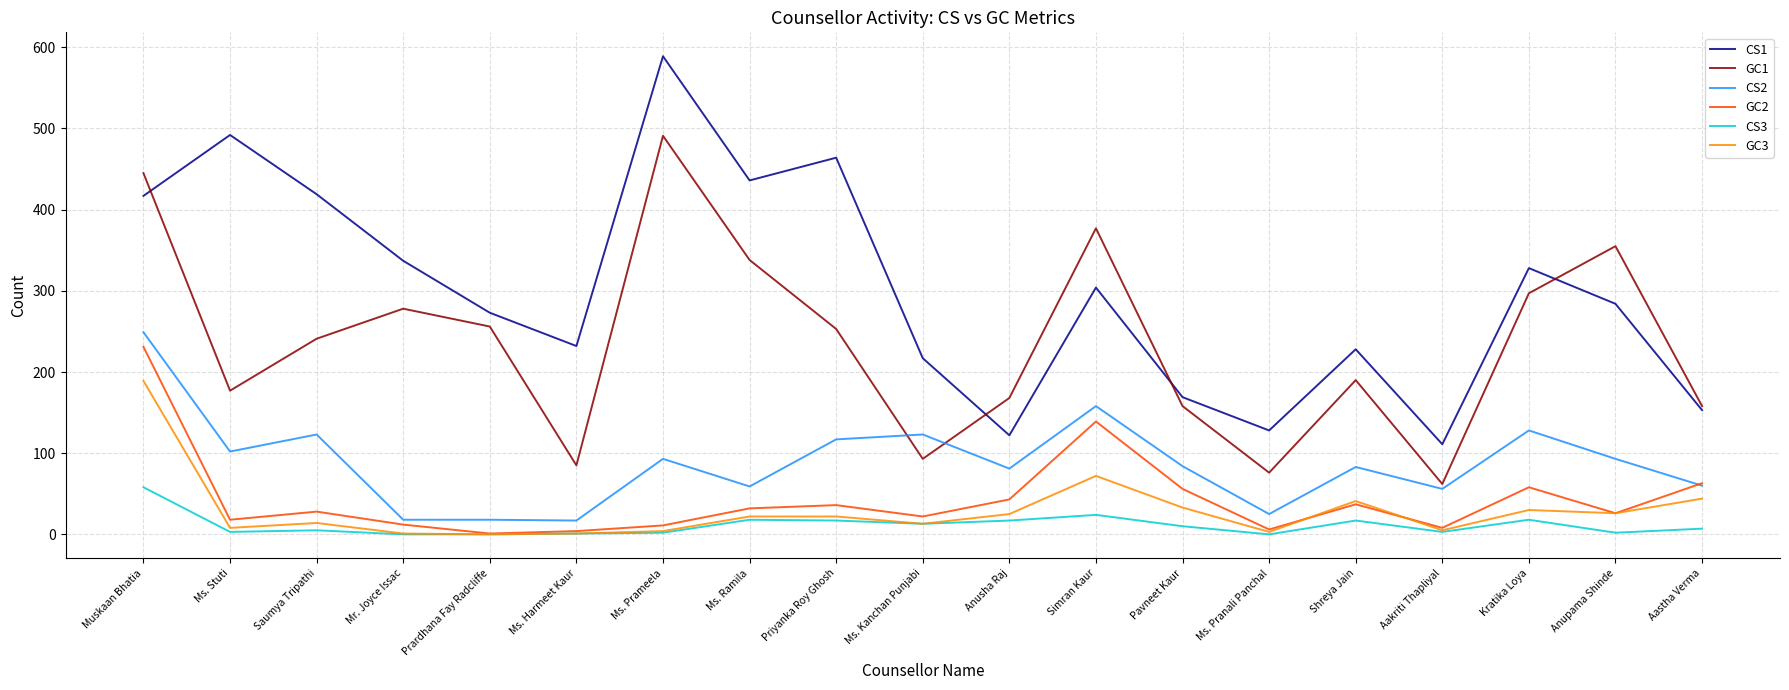

True or false: CS2 has more than 1 points higher than both neighbors.

True